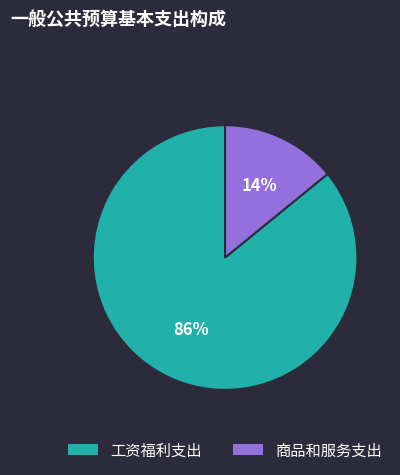

To the nearest percent, what percentage of the pie is 工资福利支出?

86%